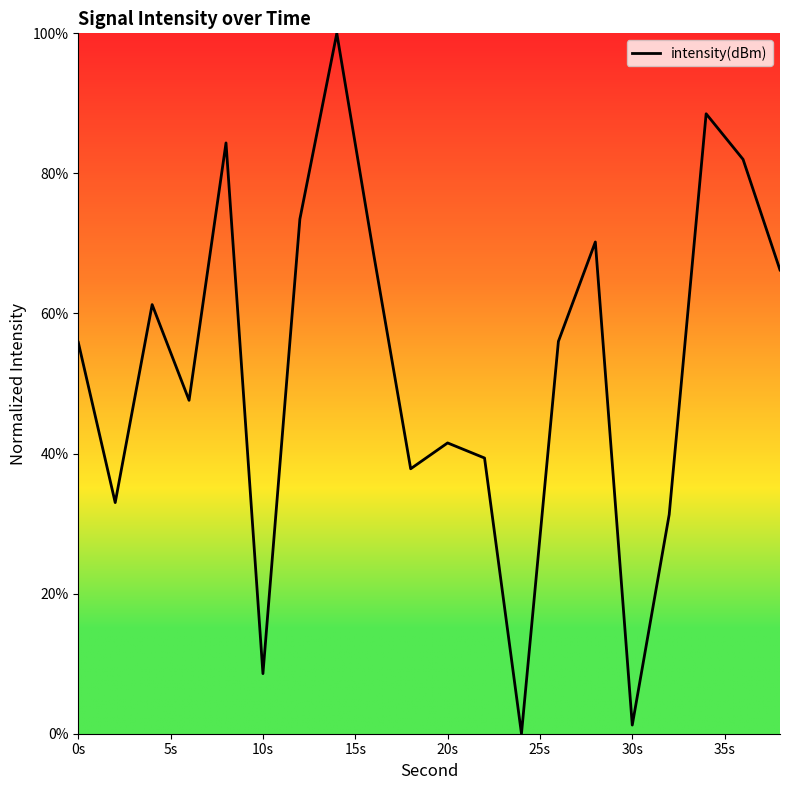

What is the greatest value displayed?

100.0